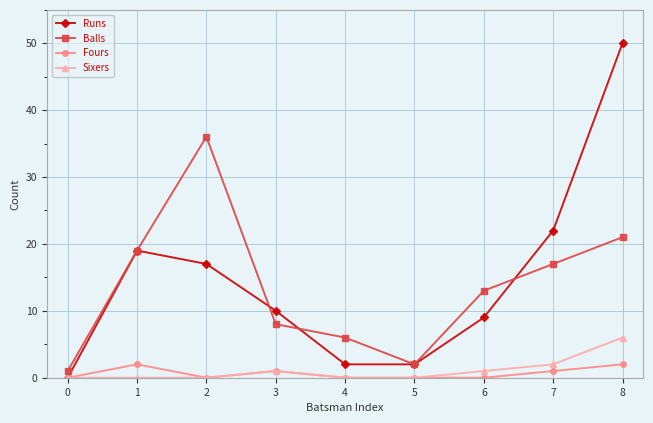

What is the difference between the second highest and second lowest values in the Balls series?

19